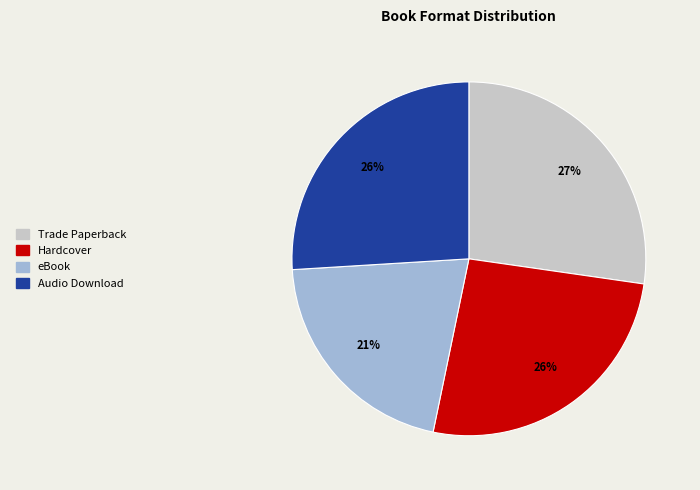

Which slice is the smallest?

eBook